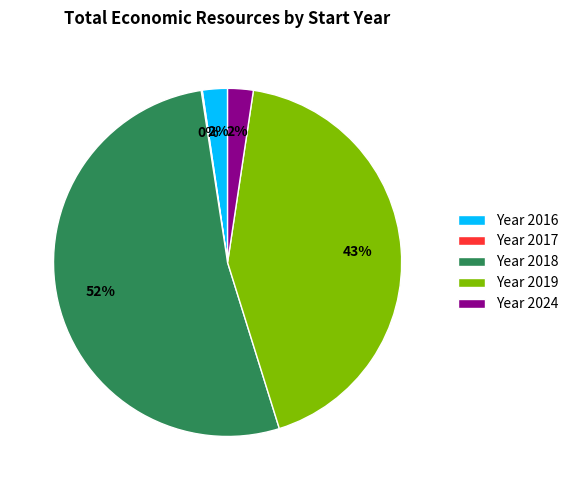

Is it true that Year 2024 is 2% of the pie?

True